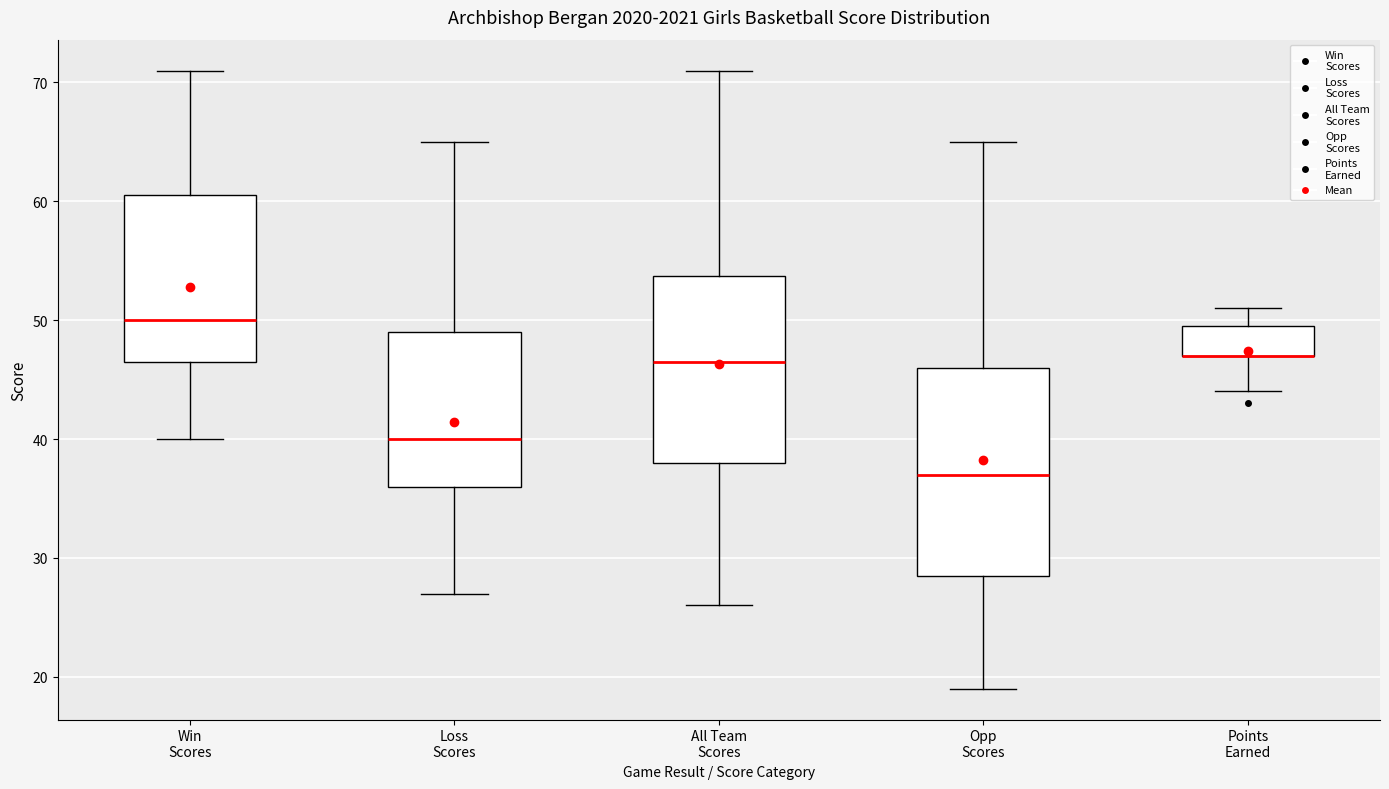

Which box is the tallest, from its lower edge to its upper edge?

Opp Scores